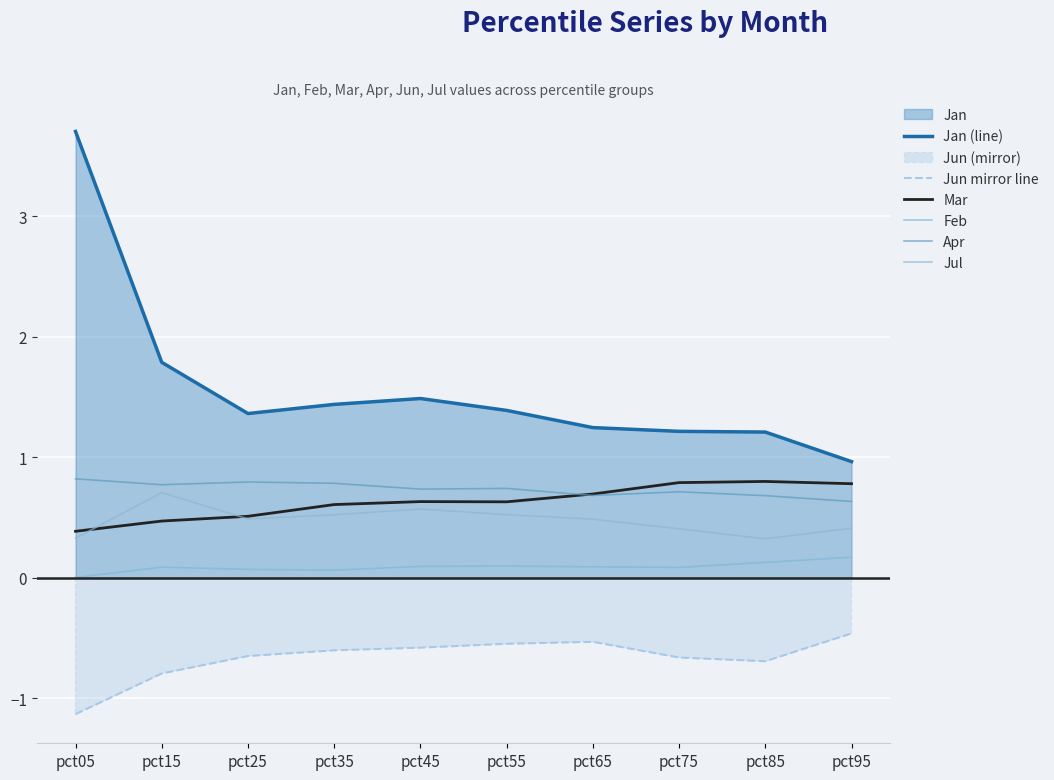

What is the total value across all series at pct55?

2.8